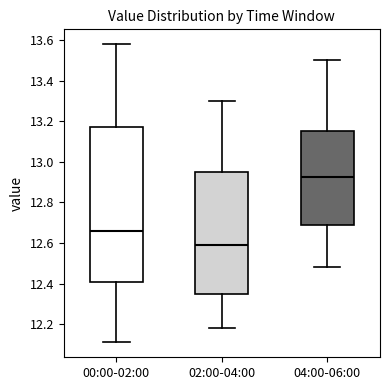

Where does the upper whisker of the box for 02:00-04:00 end on the y-axis? The values are not printed on the chart, so give them approximately, as read against the axis.

13.30